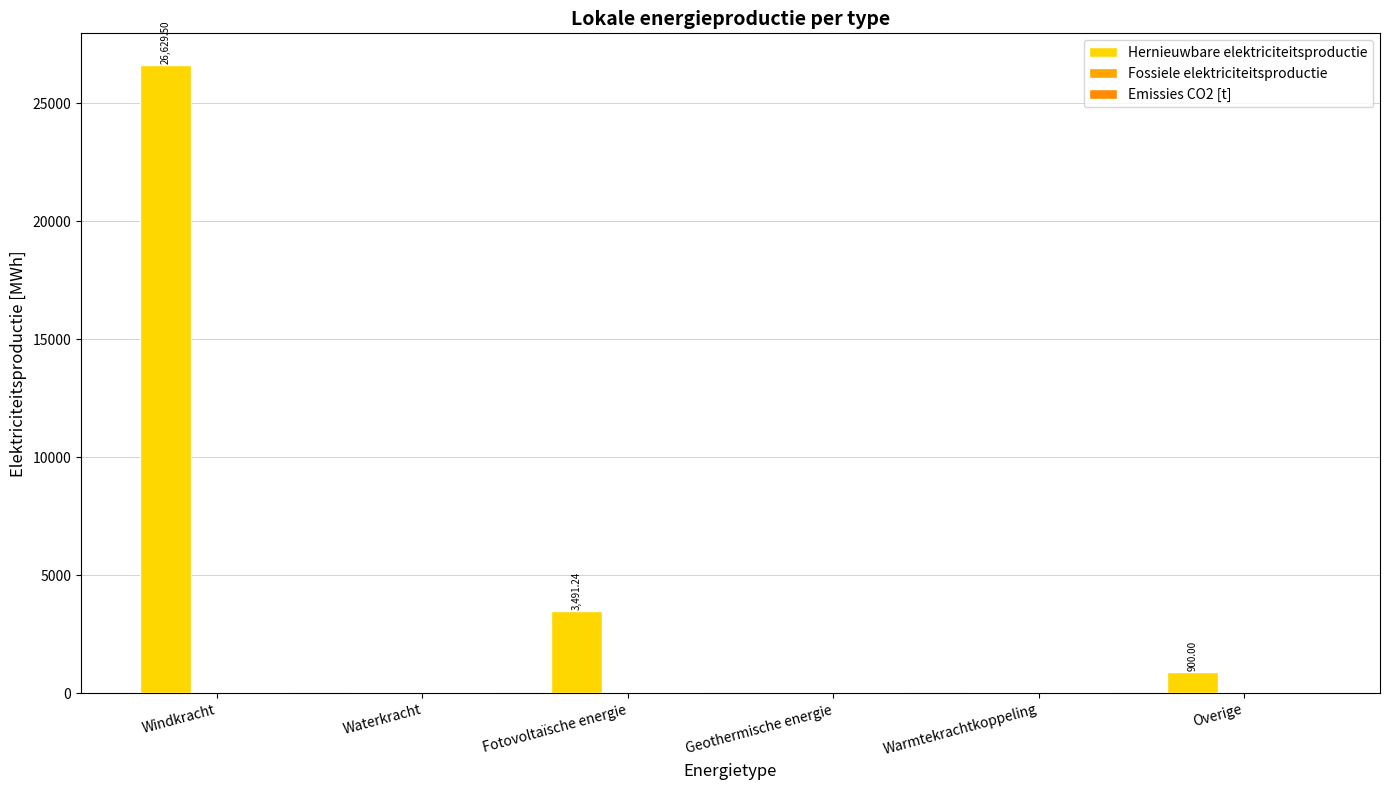

How many values are above zero?

3